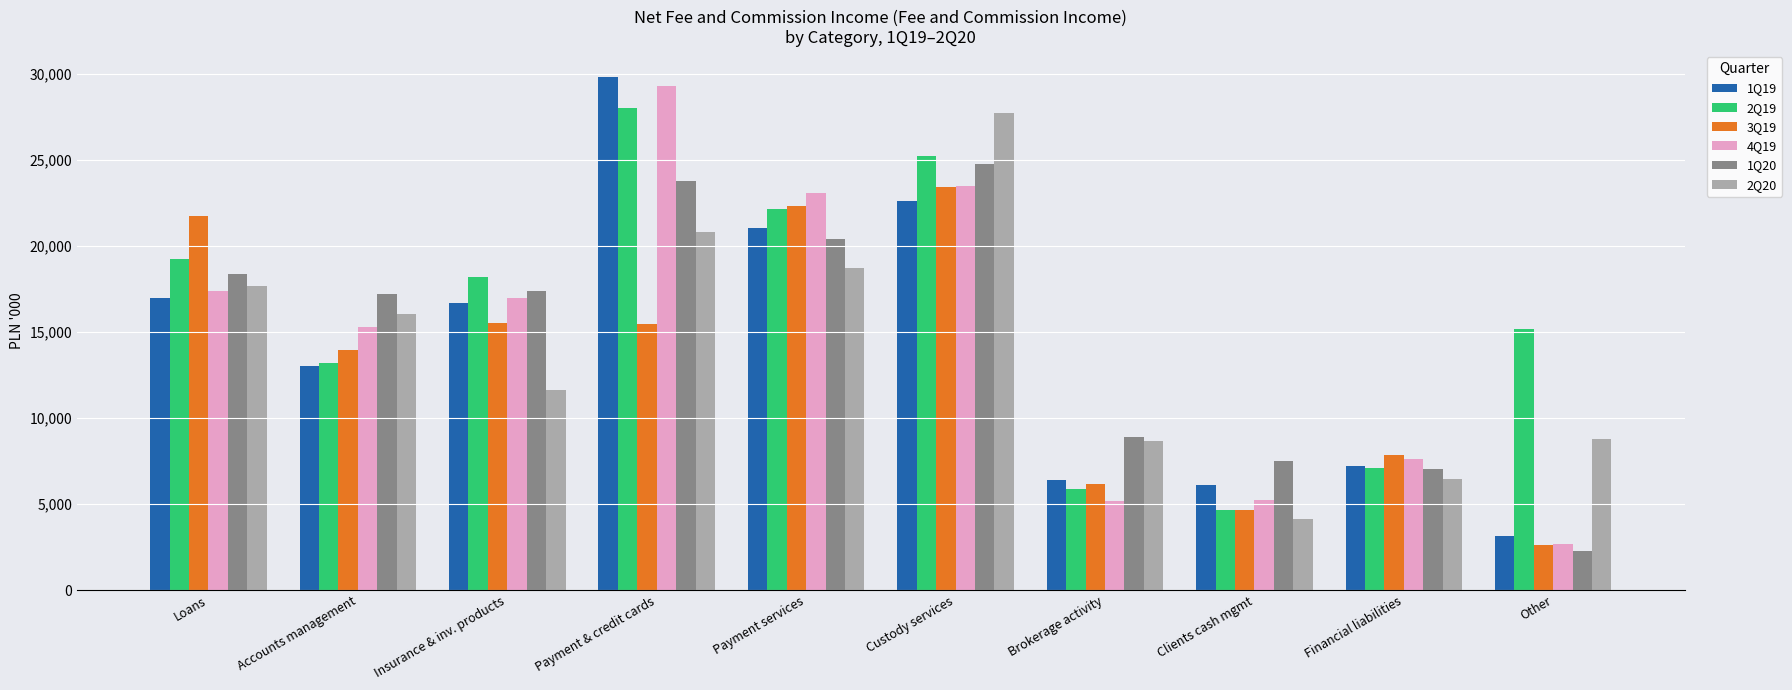

What position from the right is Insurance & inv. products?

8